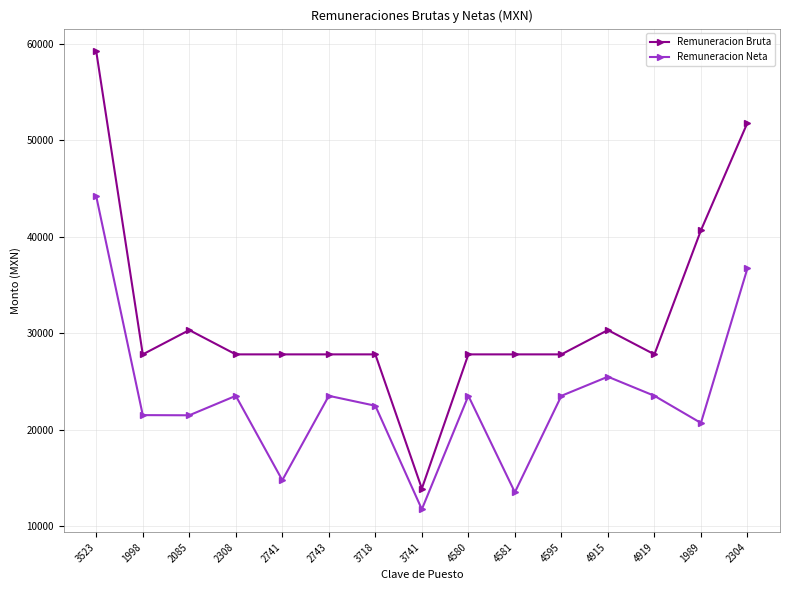

The Remuneracion Neta series shows 40091.9 at 4580. True or false?

False